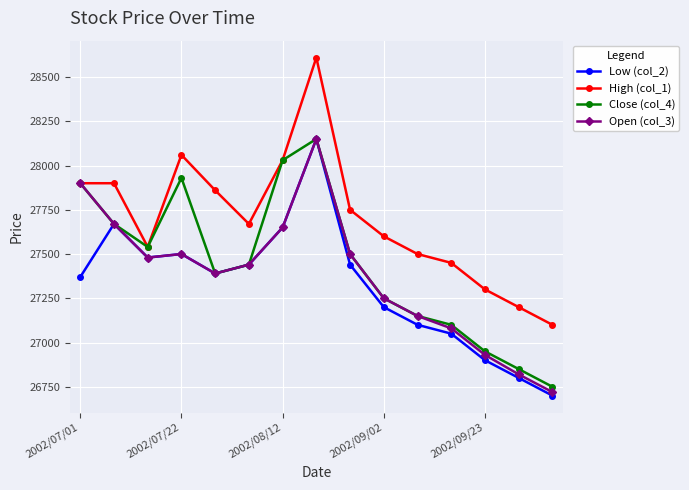

Reading right to left, transcribe all the data shown in this chart.

Low (col_2): 26700	26800	26900	27050	27100	27200	27440	28150	27650	27440	27390	27500	27480	27670	27370
High (col_1): 27100	27200	27300	27450	27500	27600	27750	28610	28030	27670	27860	28060	27540	27900	27900
Close (col_4): 26750	26850	26950	27100	27150	27250	27500	28150	28030	27440	27390	27930	27540	27670	27900
Open (col_3): 26720	26820	26930	27080	27150	27250	27500	28150	27650	27440	27390	27500	27480	27670	27900